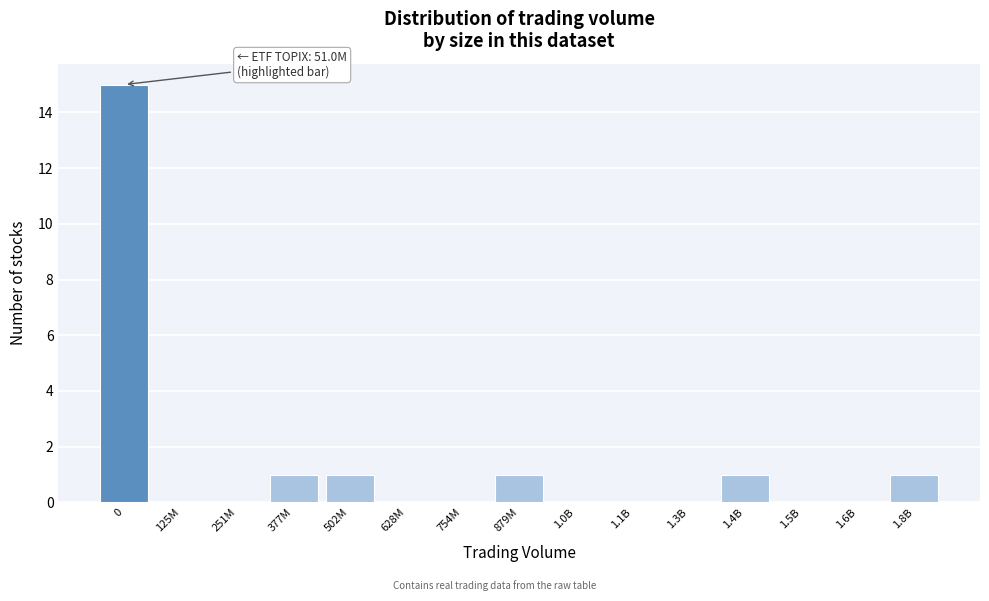

Reading right to left, what are all the values shown in this chart?

1.8B=1	1.6B=0	1.5B=0	1.4B=1	1.3B=0	1.1B=0	1.0B=0	879M=1	754M=0	628M=0	502M=1	377M=1	251M=0	125M=0	0=15